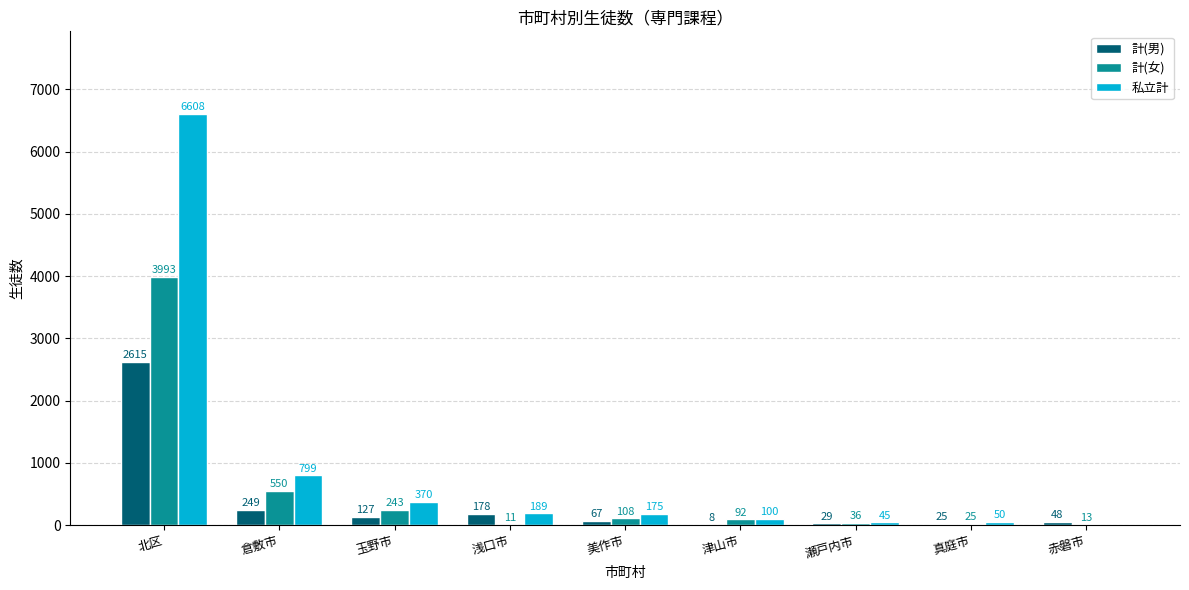

What is the spread (max minus min) of values at 美作市?

108